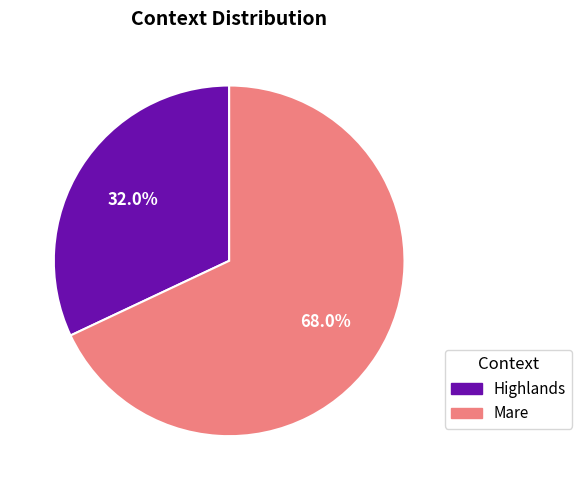

To the nearest percent, what portion does Mare represent?

68%